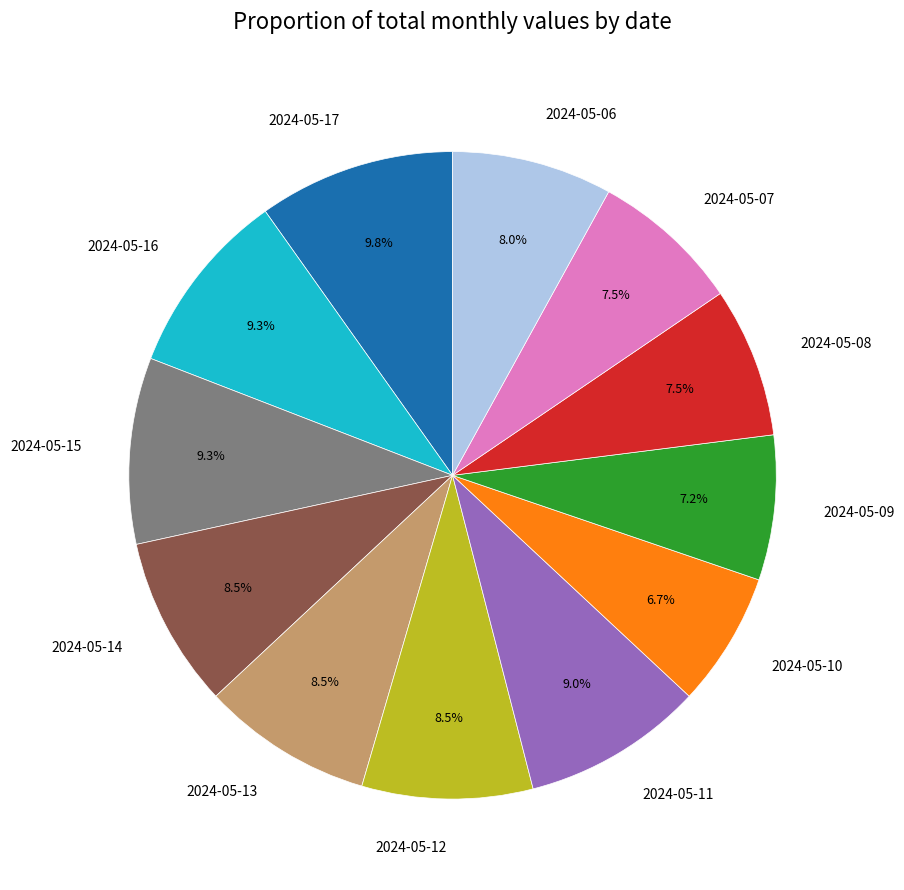

Which has a higher value, 2024-05-17 or 2024-05-12?

2024-05-17